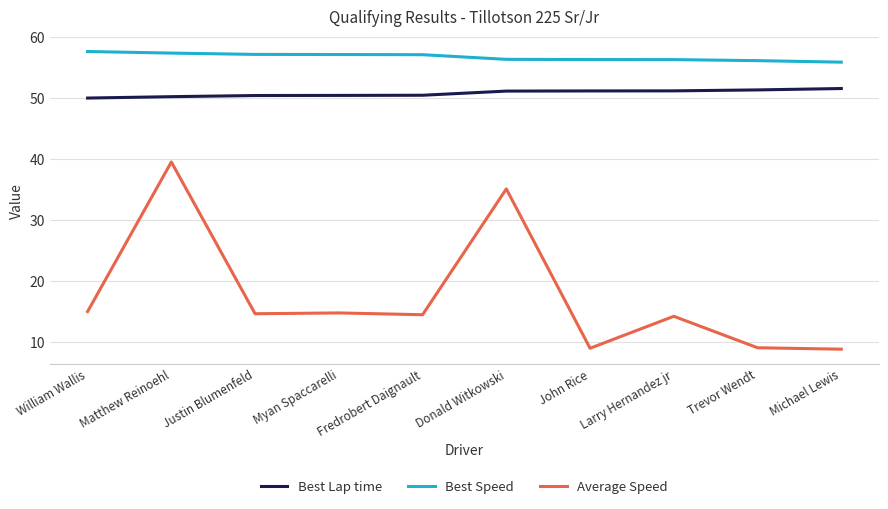

What is the difference between the maximum and minimum values in the Best Speed series?

1.7